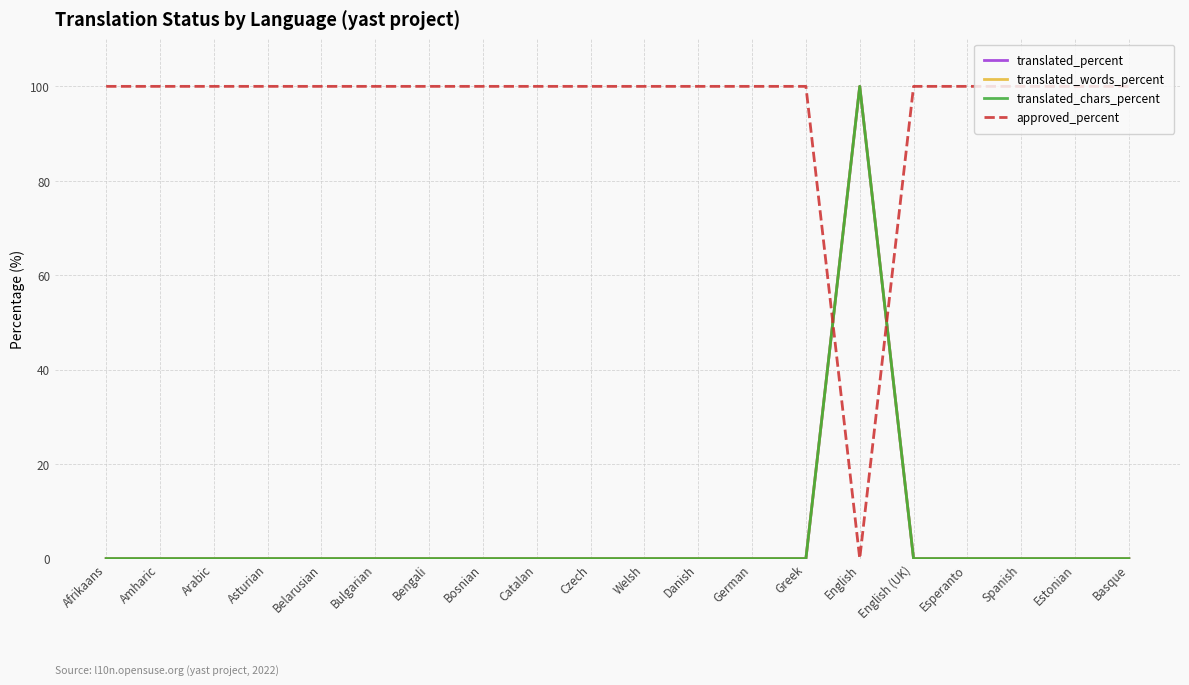

Is this an area chart (filled region under the line)?

No